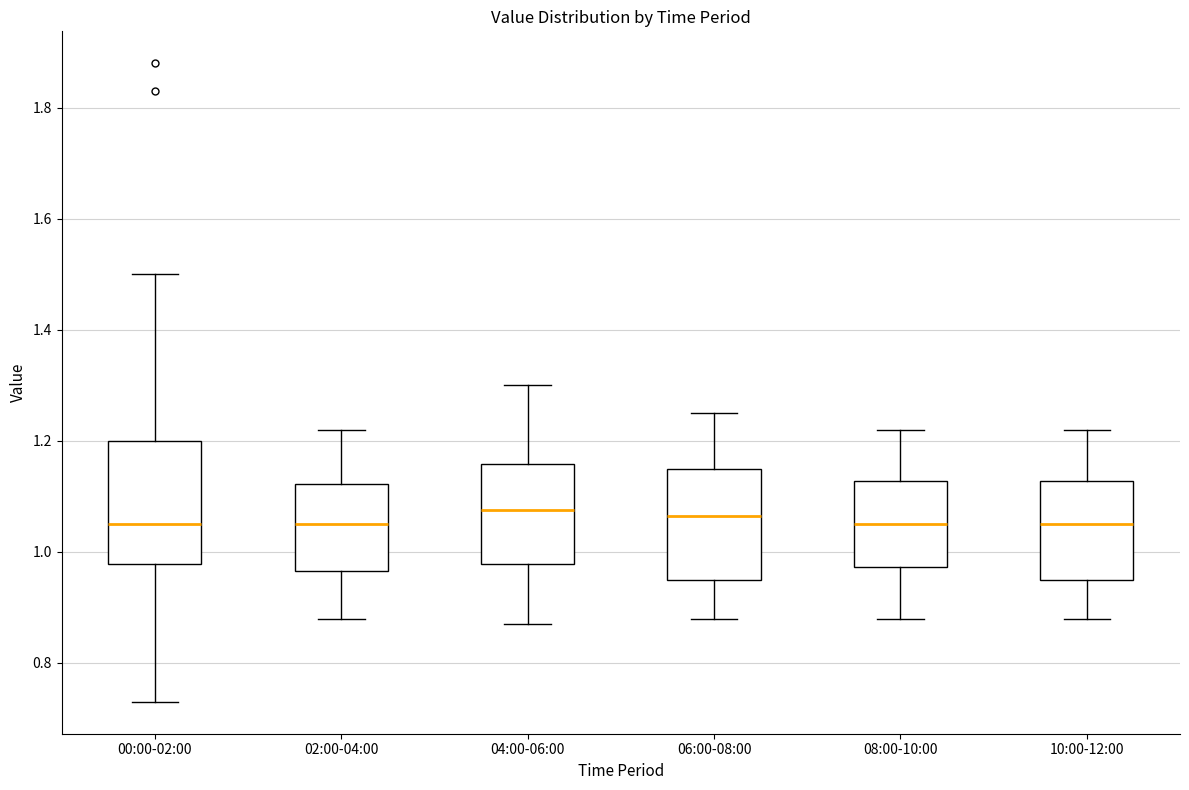

Which box is the tallest, from its lower edge to its upper edge?

00:00-02:00